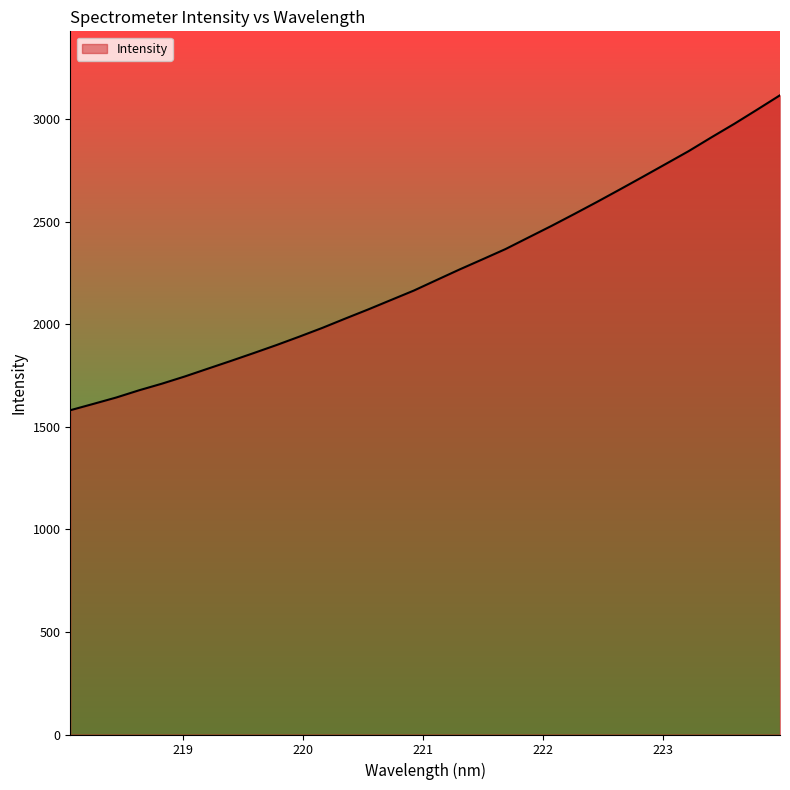

What is the difference between the maximum and minimum values?

1535.4